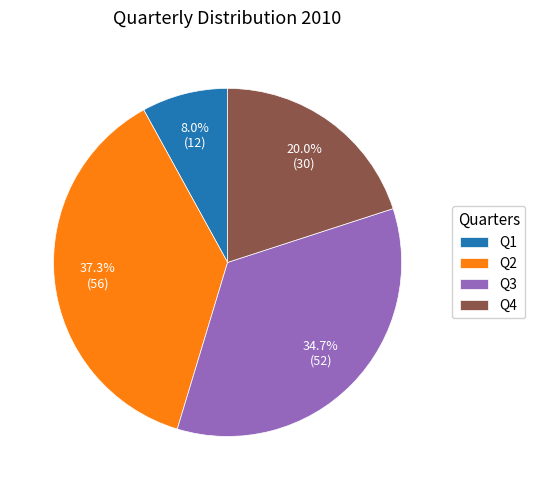

What percentage is the Q2 slice, to the nearest percent?

37%